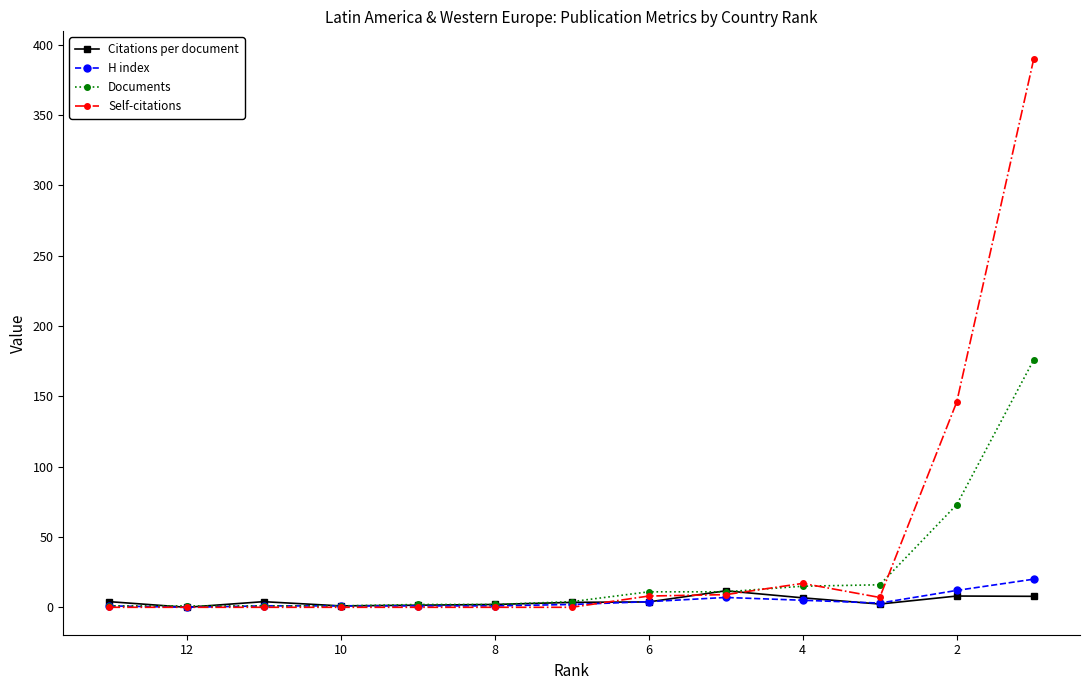

Which has a higher value, 9 or 8?

8